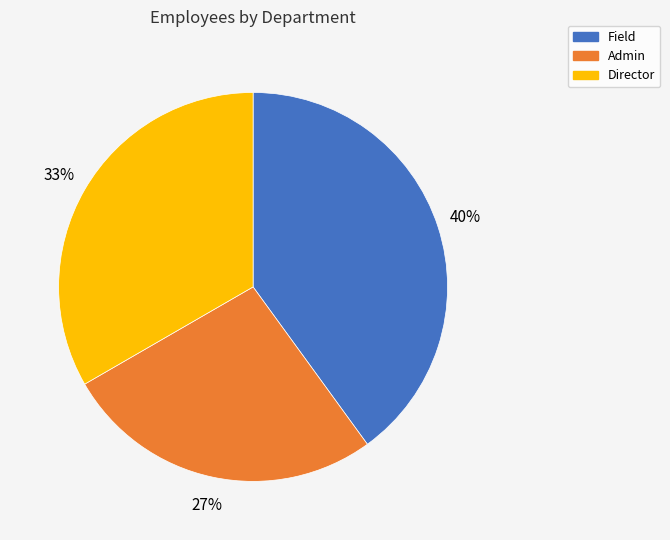

Combined, do Director and Admin account for over 50%?

Yes